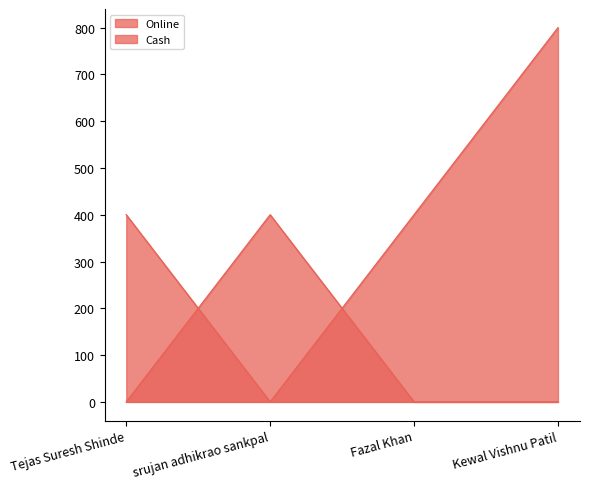

Where is the first local minimum for Online?

srujan adhikrao sankpal